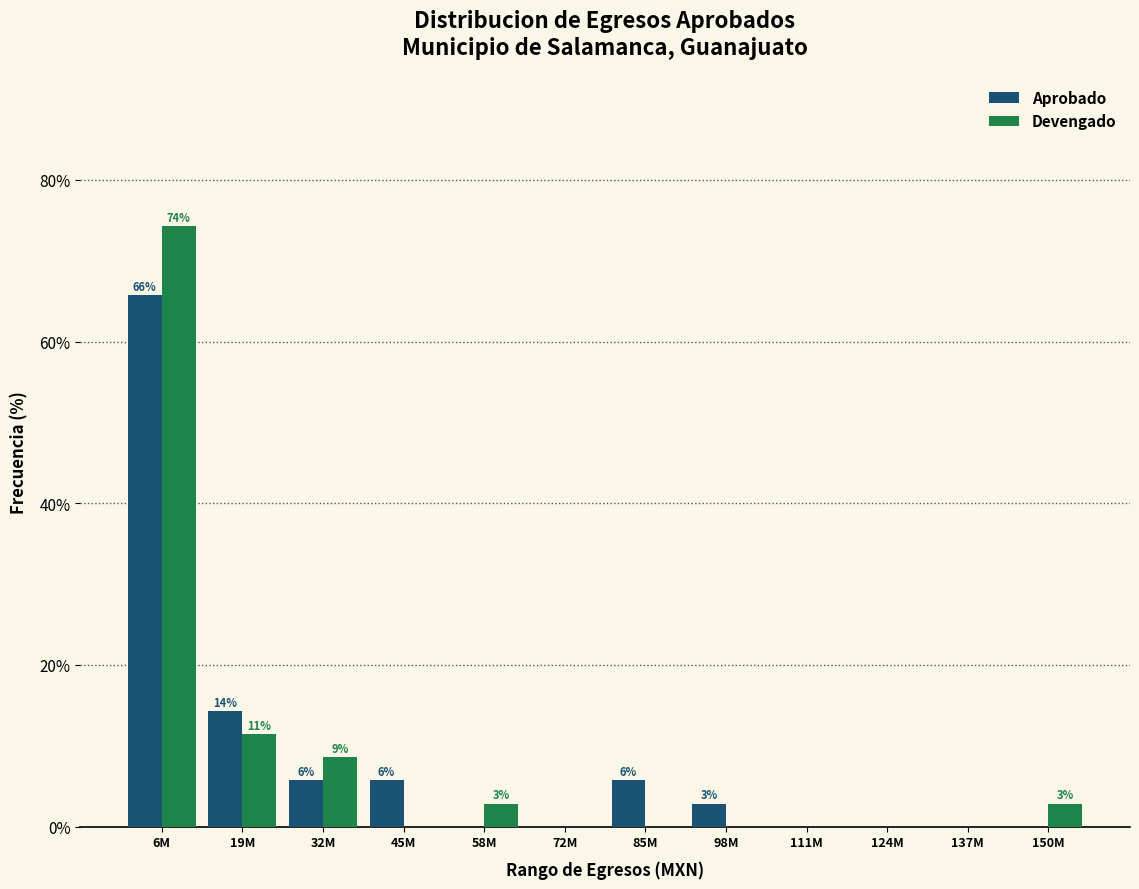

Reading right to left, list all the values displayed in this chart.

Aprobado: 150M=0.0	137M=0.0	124M=0.0	111M=0.0	98M=2.9	85M=5.7	72M=0.0	58M=0.0	45M=5.7	32M=5.7	19M=14.3	6M=65.7
Devengado: 150M=2.9	137M=0.0	124M=0.0	111M=0.0	98M=0.0	85M=0.0	72M=0.0	58M=2.9	45M=0.0	32M=8.6	19M=11.4	6M=74.3